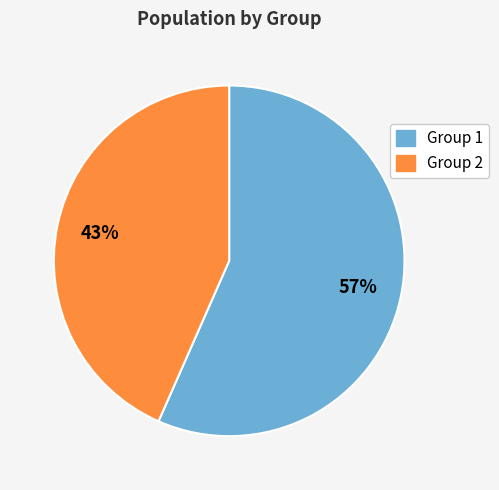

Which category has the biggest portion of the pie?

Group 1